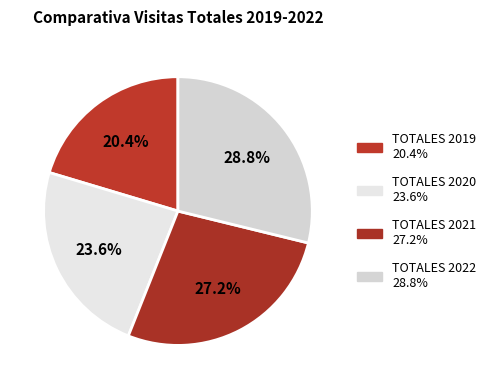

What percentage is the TOTALES 2021 slice, to the nearest percent?

27%